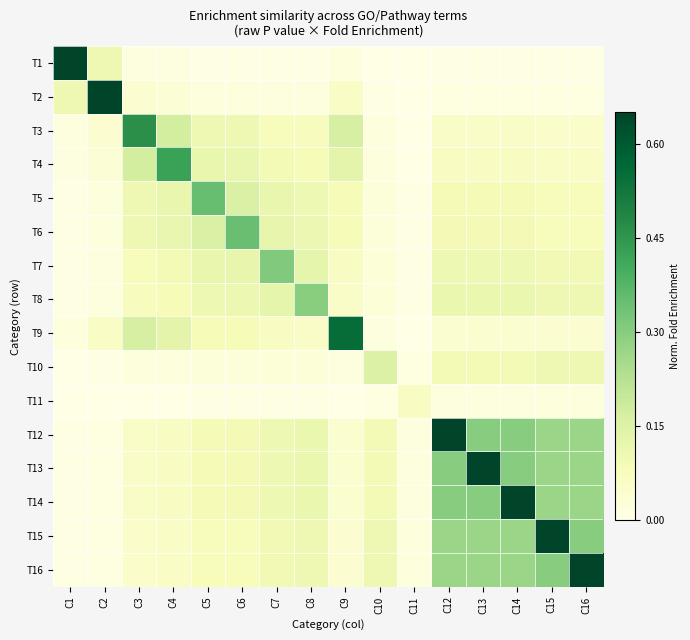

Reading left to right, transcribe all the data shown in this chart.

T1: C1=0.7	C2=0.1	C3=0.0	C4=0.0	C5=0.0	C6=0.0	C7=0.0	C8=0.0	C9=0.0	C10=0.0	C11=0.0	C12=0.0	C13=0.0	C14=0.0	C15=0.0	C16=0.0
T2: C1=0.1	C2=0.7	C3=0.0	C4=0.0	C5=0.0	C6=0.0	C7=0.0	C8=0.0	C9=0.1	C10=0.0	C11=0.0	C12=0.0	C13=0.0	C14=0.0	C15=0.0	C16=0.0
T3: C1=0.0	C2=0.0	C3=0.5	C4=0.2	C5=0.1	C6=0.1	C7=0.1	C8=0.1	C9=0.2	C10=0.0	C11=0.0	C12=0.1	C13=0.1	C14=0.1	C15=0.1	C16=0.1
T4: C1=0.0	C2=0.0	C3=0.2	C4=0.4	C5=0.1	C6=0.1	C7=0.1	C8=0.1	C9=0.1	C10=0.0	C11=0.0	C12=0.1	C13=0.1	C14=0.1	C15=0.1	C16=0.1
T5: C1=0.0	C2=0.0	C3=0.1	C4=0.1	C5=0.3	C6=0.2	C7=0.1	C8=0.1	C9=0.1	C10=0.0	C11=0.0	C12=0.1	C13=0.1	C14=0.1	C15=0.1	C16=0.1
T6: C1=0.0	C2=0.0	C3=0.1	C4=0.1	C5=0.2	C6=0.3	C7=0.1	C8=0.1	C9=0.1	C10=0.0	C11=0.0	C12=0.1	C13=0.1	C14=0.1	C15=0.1	C16=0.1
T7: C1=0.0	C2=0.0	C3=0.1	C4=0.1	C5=0.1	C6=0.1	C7=0.3	C8=0.1	C9=0.1	C10=0.0	C11=0.0	C12=0.1	C13=0.1	C14=0.1	C15=0.1	C16=0.1
T8: C1=0.0	C2=0.0	C3=0.1	C4=0.1	C5=0.1	C6=0.1	C7=0.1	C8=0.3	C9=0.1	C10=0.0	C11=0.0	C12=0.1	C13=0.1	C14=0.1	C15=0.1	C16=0.1
T9: C1=0.0	C2=0.1	C3=0.2	C4=0.1	C5=0.1	C6=0.1	C7=0.1	C8=0.1	C9=0.6	C10=0.0	C11=0.0	C12=0.0	C13=0.0	C14=0.0	C15=0.0	C16=0.0
T10: C1=0.0	C2=0.0	C3=0.0	C4=0.0	C5=0.0	C6=0.0	C7=0.0	C8=0.0	C9=0.0	C10=0.2	C11=0.0	C12=0.1	C13=0.1	C14=0.1	C15=0.1	C16=0.1
T11: C1=0.0	C2=0.0	C3=0.0	C4=0.0	C5=0.0	C6=0.0	C7=0.0	C8=0.0	C9=0.0	C10=0.0	C11=0.1	C12=0.0	C13=0.0	C14=0.0	C15=0.0	C16=0.0
T12: C1=0.0	C2=0.0	C3=0.1	C4=0.1	C5=0.1	C6=0.1	C7=0.1	C8=0.1	C9=0.0	C10=0.1	C11=0.0	C12=0.7	C13=0.3	C14=0.3	C15=0.3	C16=0.3
T13: C1=0.0	C2=0.0	C3=0.1	C4=0.1	C5=0.1	C6=0.1	C7=0.1	C8=0.1	C9=0.0	C10=0.1	C11=0.0	C12=0.3	C13=0.7	C14=0.3	C15=0.3	C16=0.3
T14: C1=0.0	C2=0.0	C3=0.1	C4=0.1	C5=0.1	C6=0.1	C7=0.1	C8=0.1	C9=0.0	C10=0.1	C11=0.0	C12=0.3	C13=0.3	C14=0.7	C15=0.3	C16=0.3
T15: C1=0.0	C2=0.0	C3=0.1	C4=0.1	C5=0.1	C6=0.1	C7=0.1	C8=0.1	C9=0.0	C10=0.1	C11=0.0	C12=0.3	C13=0.3	C14=0.3	C15=0.7	C16=0.3
T16: C1=0.0	C2=0.0	C3=0.1	C4=0.1	C5=0.1	C6=0.1	C7=0.1	C8=0.1	C9=0.0	C10=0.1	C11=0.0	C12=0.3	C13=0.3	C14=0.3	C15=0.3	C16=0.7